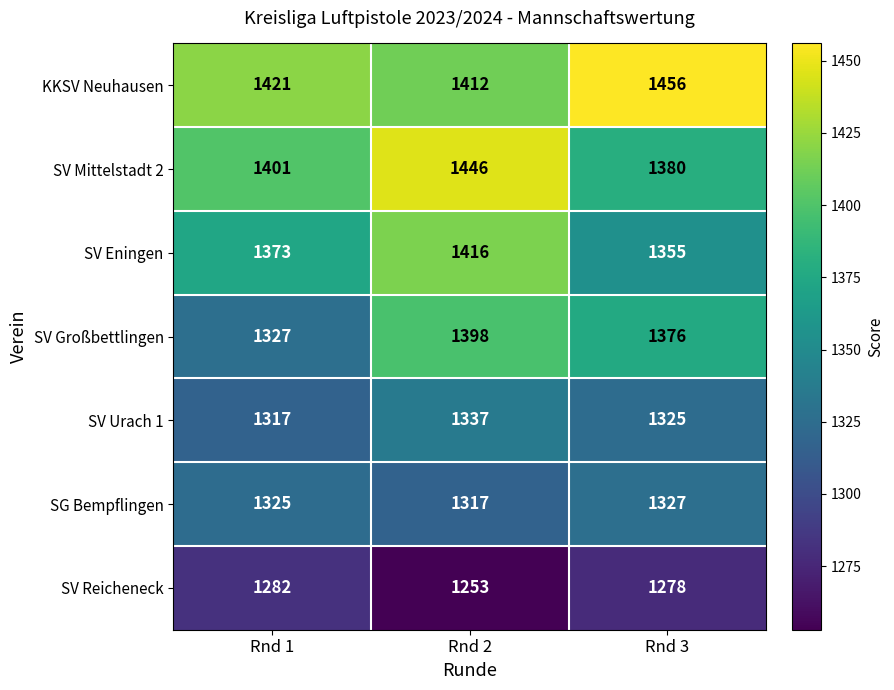

What is the sum of all SV Eningen values?

4144